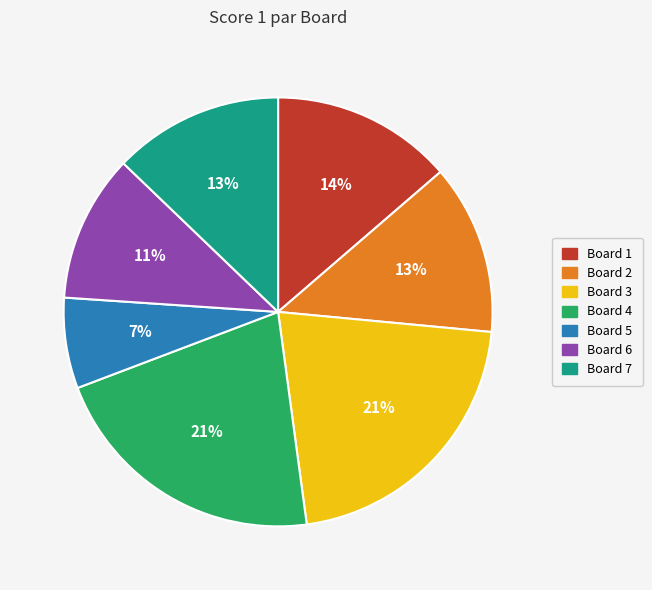

To the nearest percent, what portion does Board 7 represent?

13%